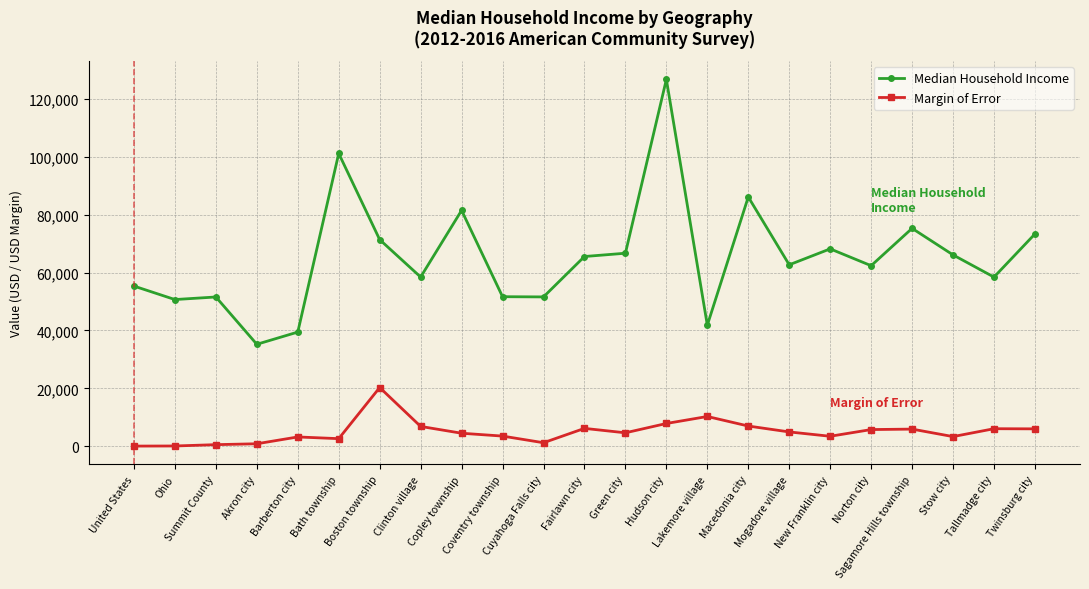

Between Macedonia city and New Franklin city, which series saw the biggest shift?

Median Household Income